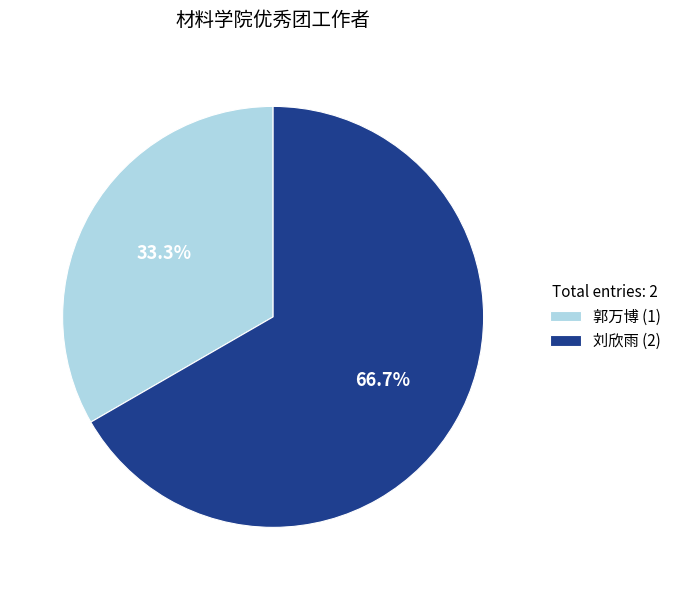

Rank the categories by value from highest to lowest.

刘欣雨, 郭万博